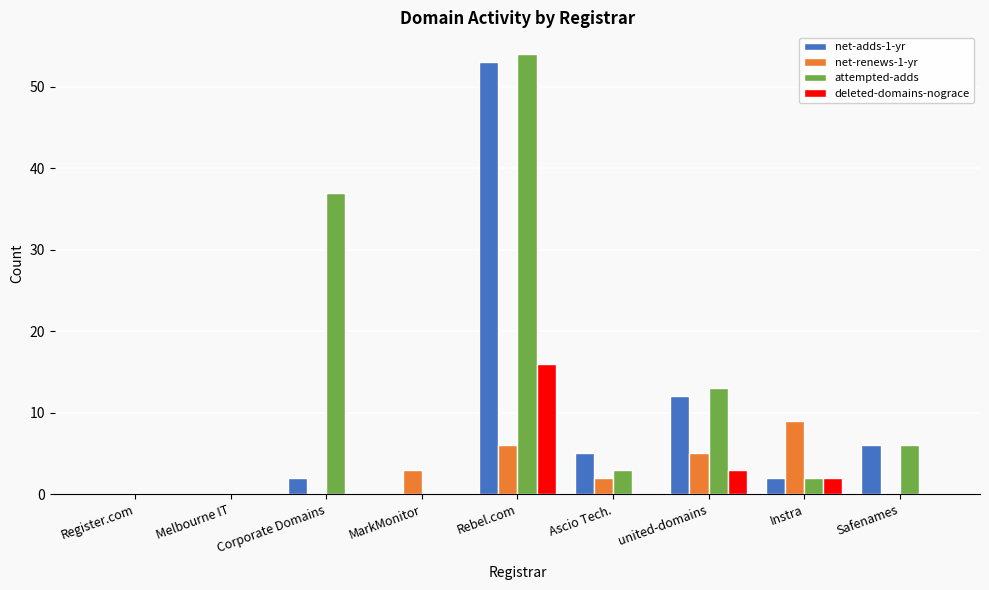

Between Melbourne IT and united-domains, which series saw the biggest shift?

attempted-adds